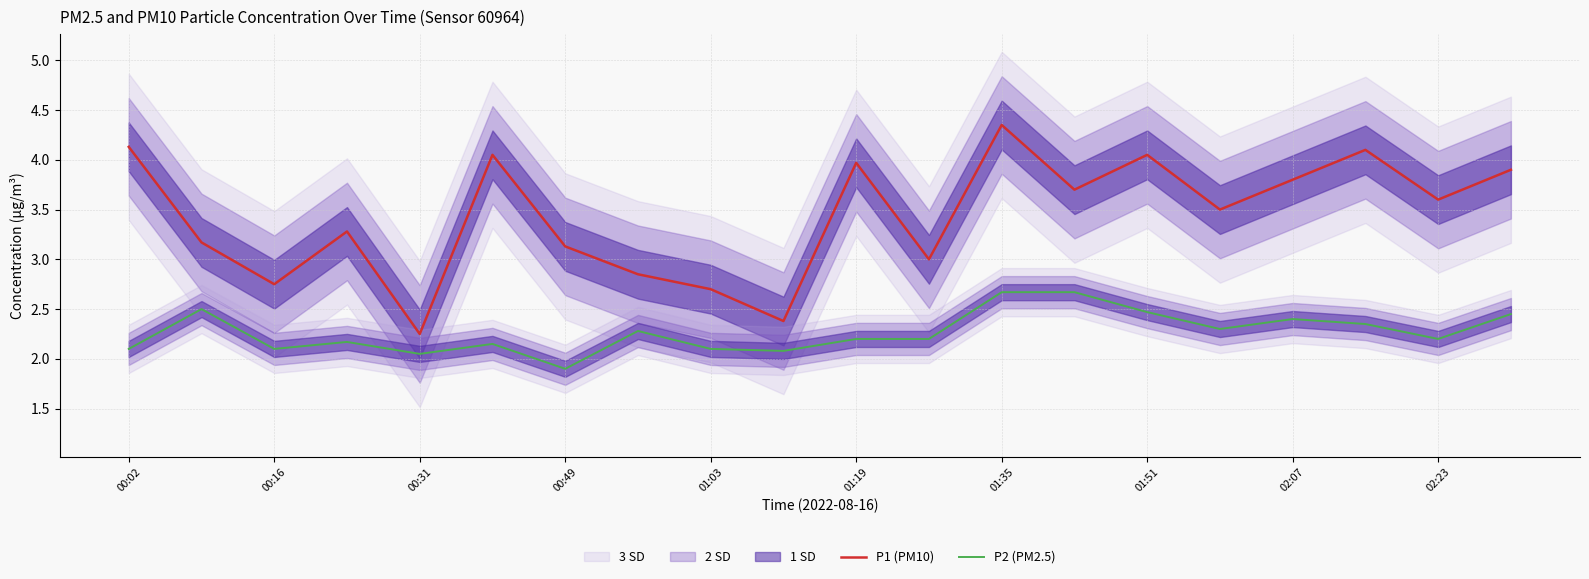

True or false: P1 (PM10) and P2 (PM2.5) intersect in this chart.

False